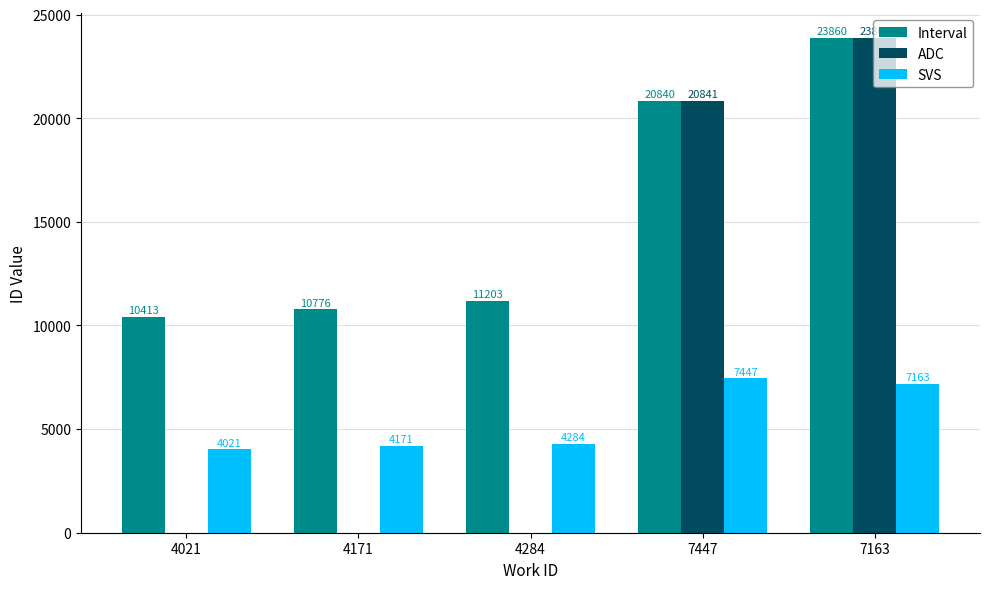

Is the value of Interval at 4021 greater than the value of SVS at 4284?

Yes